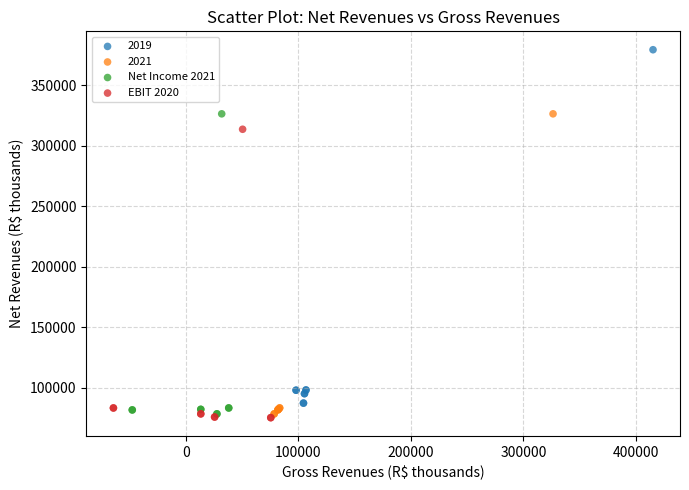

Which series has the widest spread of Y values?

2019